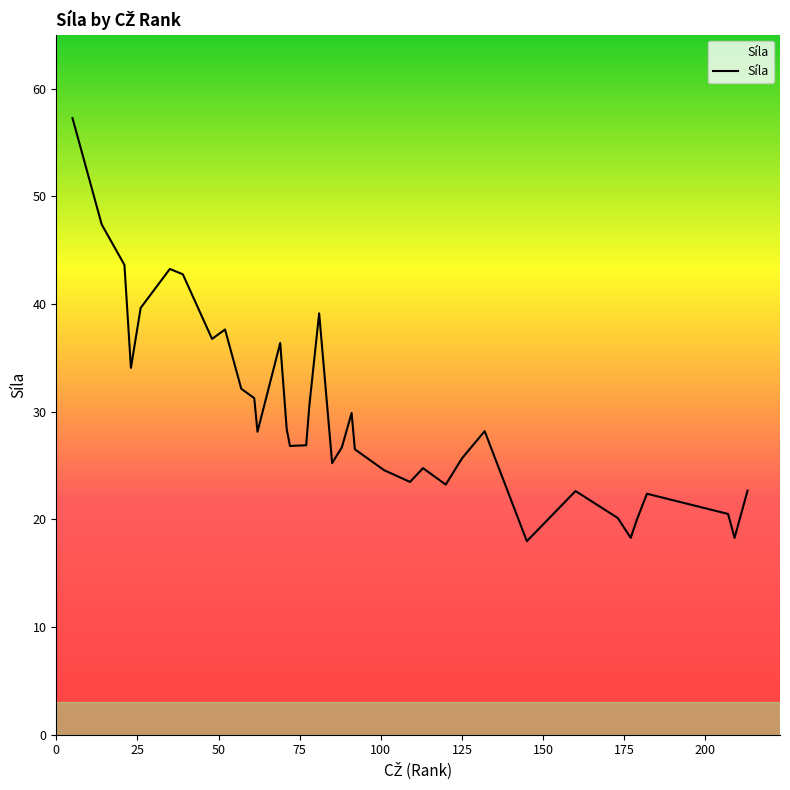

What is the smallest value displayed?

18.0